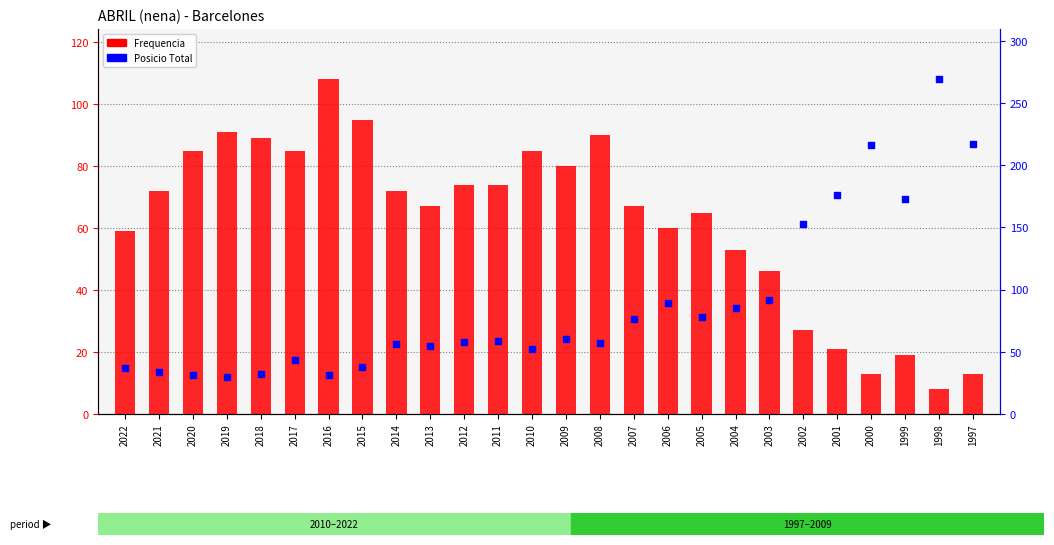

Which series has the largest Y range (max minus min)?

Posicio Total